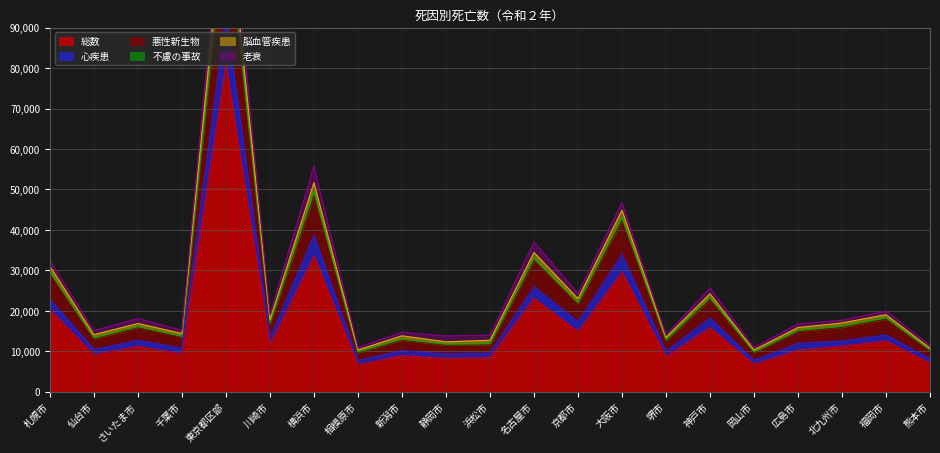

Where does the 総数 series first go above 11219?

札幌市